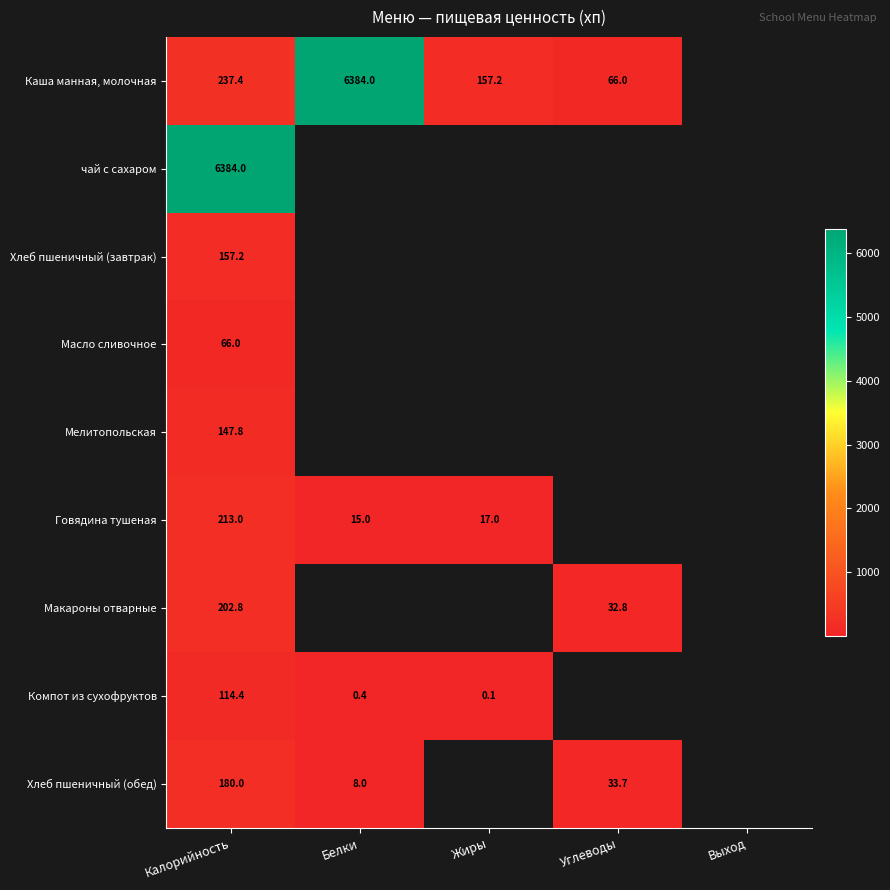

Which has a higher value, Калорийность or Жиры?

Калорийность